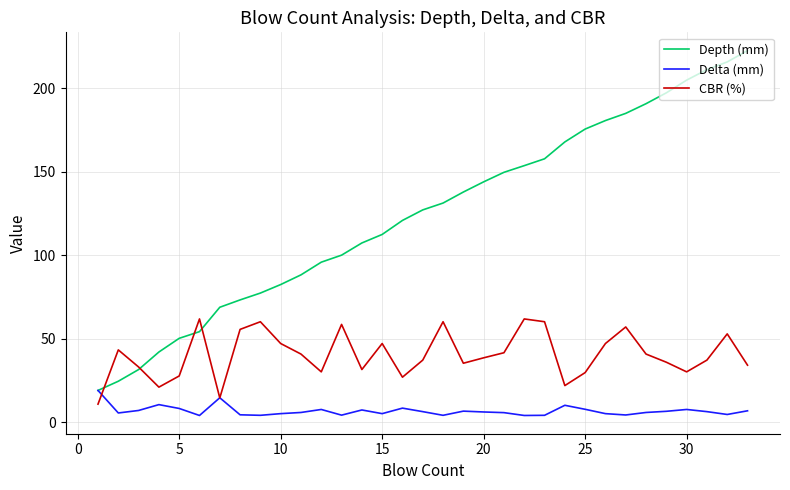

Which series has the largest range (max minus min)?

Depth (mm)